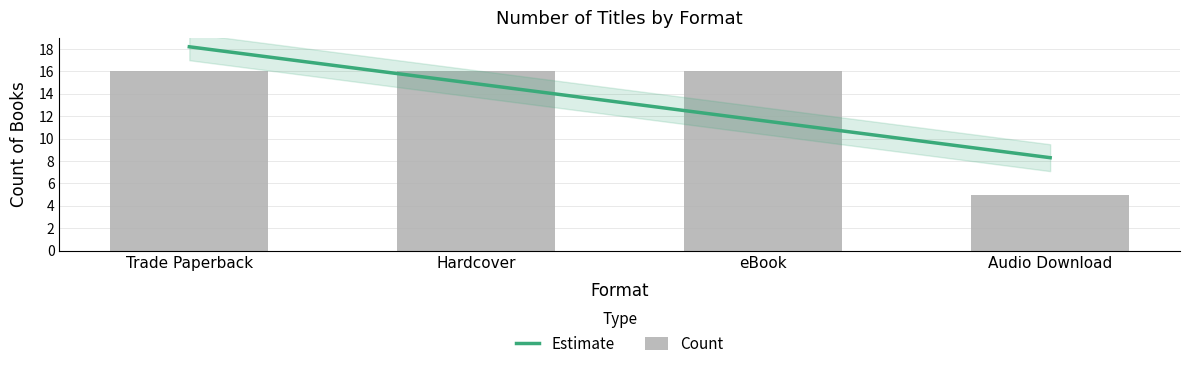

Which has a higher value, eBook or Trade Paperback?

eBook